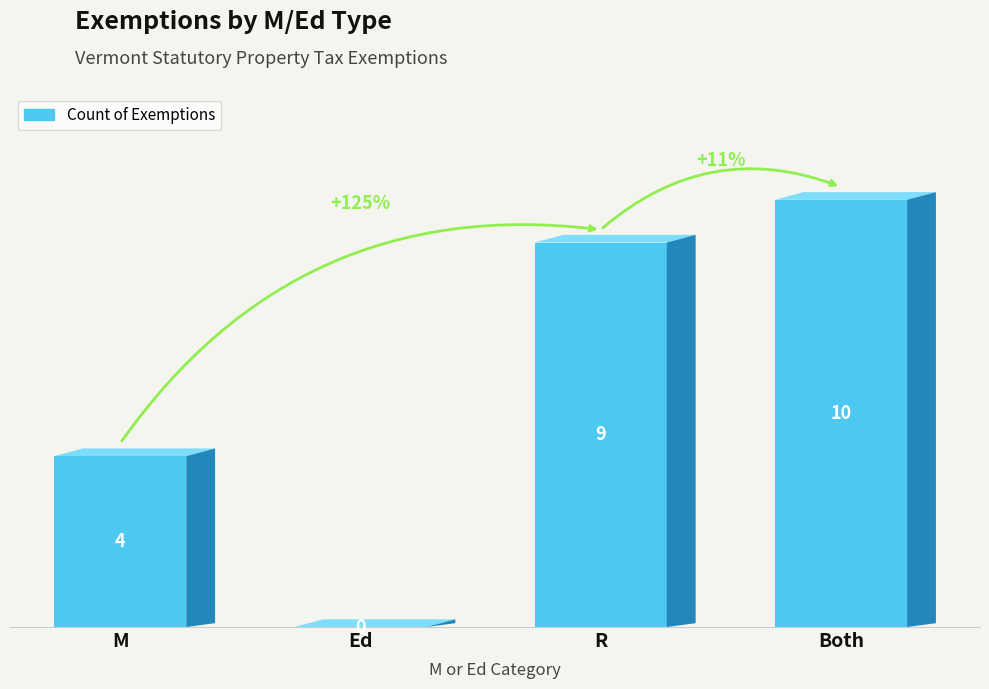

Reading right to left, what are all the values shown in this chart?

10	9	0	4